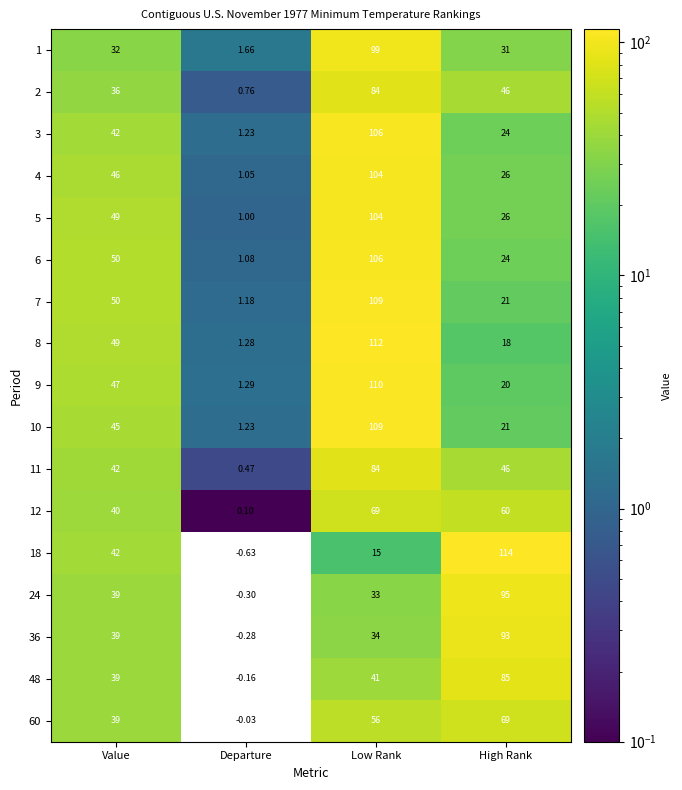

What is the total value across all series at Departure?

10.9